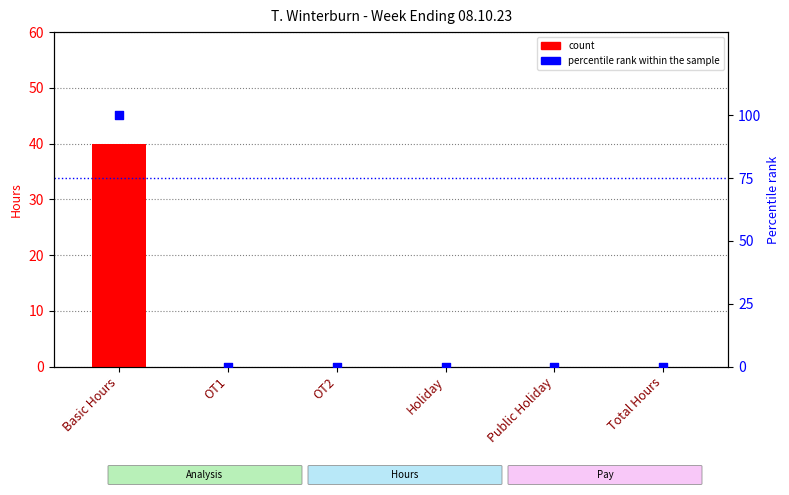

Which series has the largest total across all categories?

percentile rank